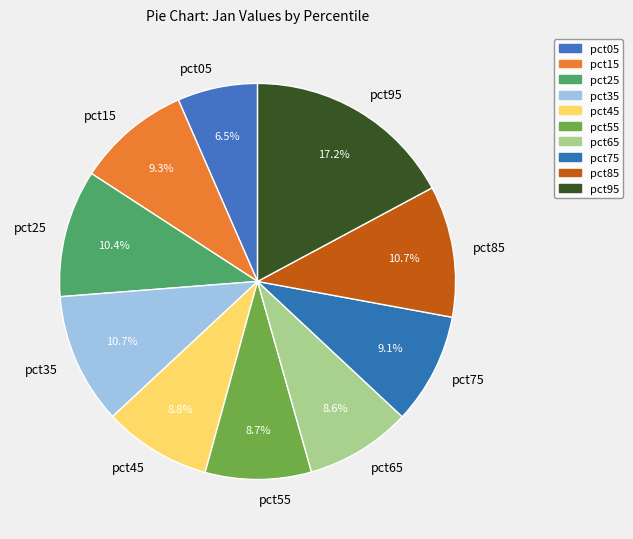

True or false: pct35 accounts for 1% of the total.

False